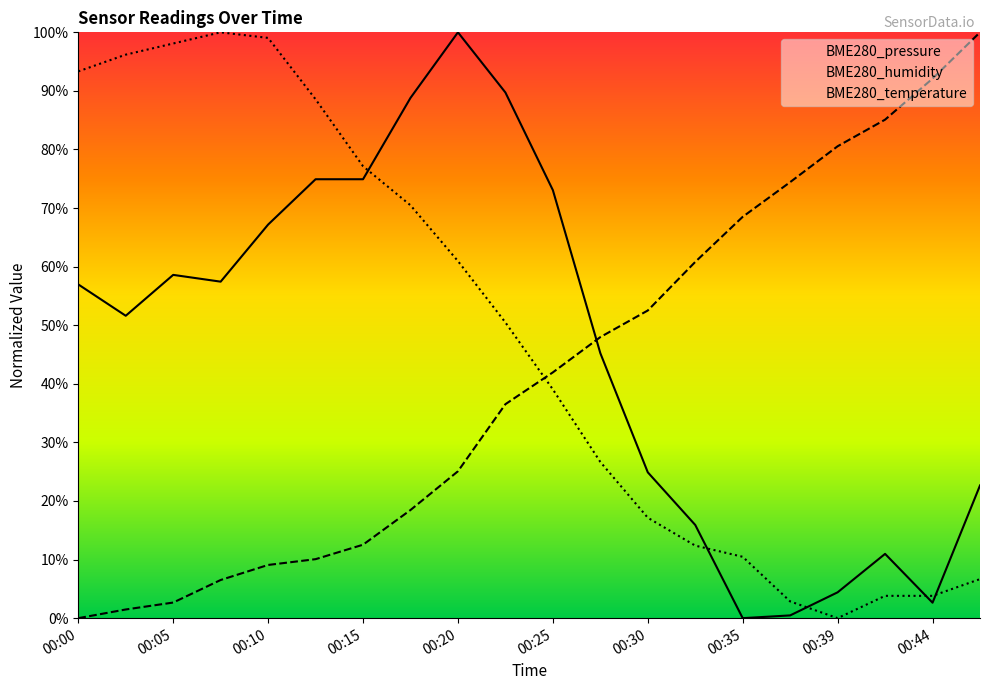

Does the chart display data point markers on the line(s)?

No